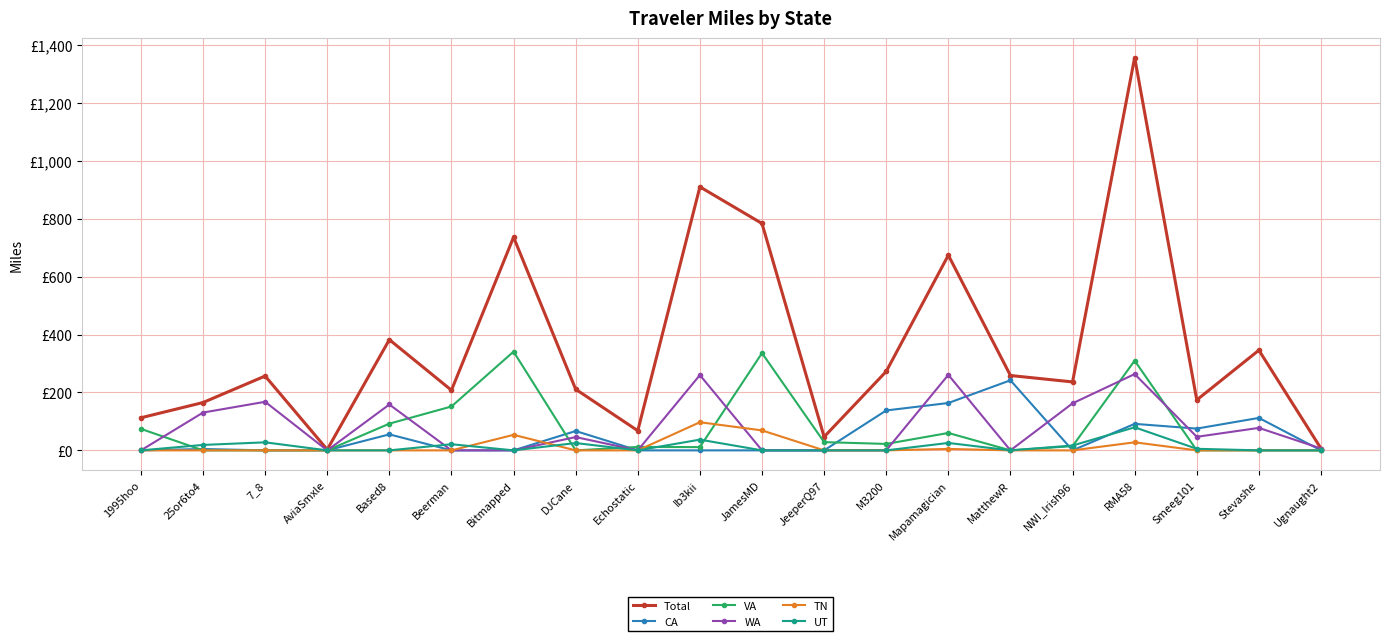

What are all the series names shown in the legend?

Total, CA, VA, WA, TN, UT